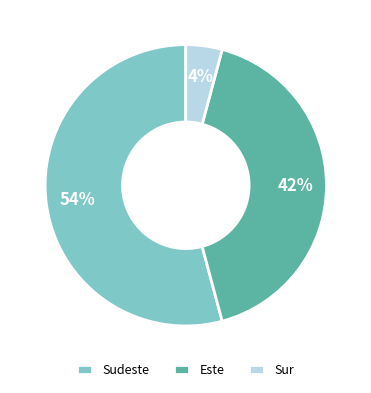

Which category has the smallest portion of the pie?

Sur